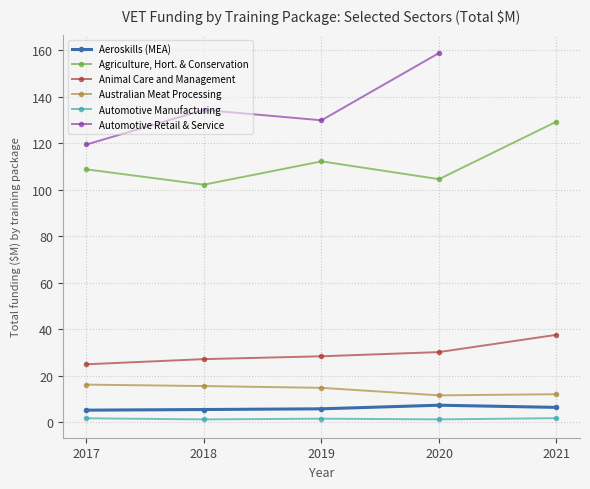

Is it true that Animal Care and Management equals 44.8 at 2017?

False